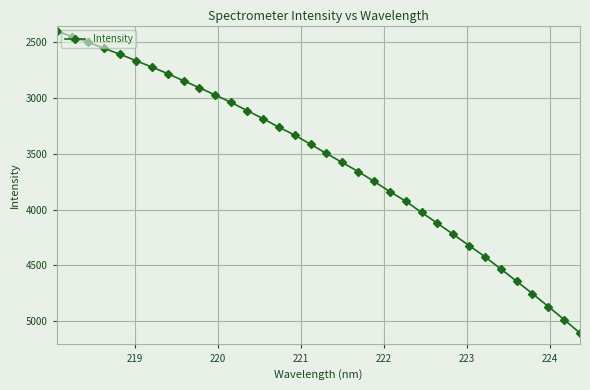

What is the maximum value shown in the chart?

5108.2